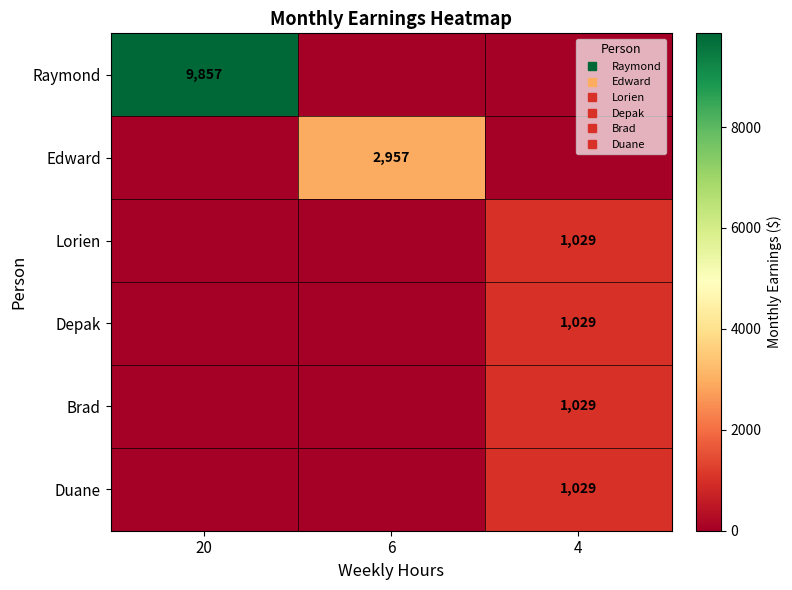

Is it true that row_0 equals 0.0 at 4?

True